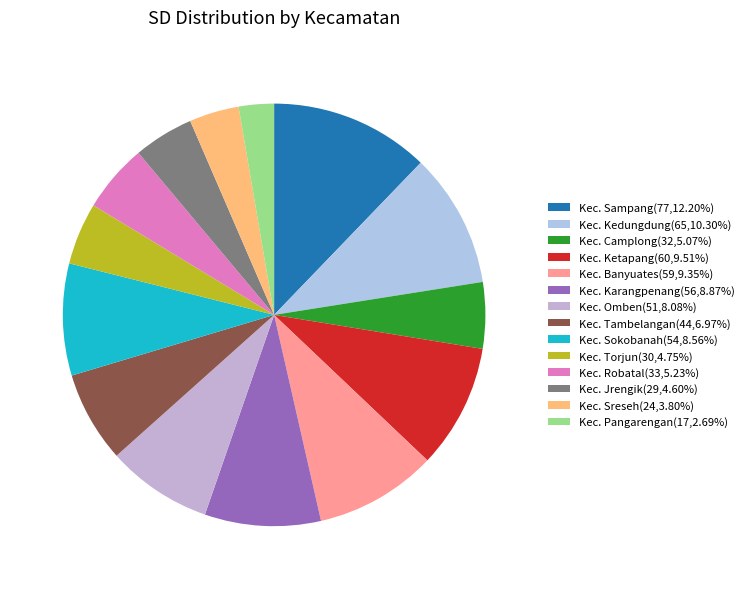

Is there a majority slice in this chart?

No